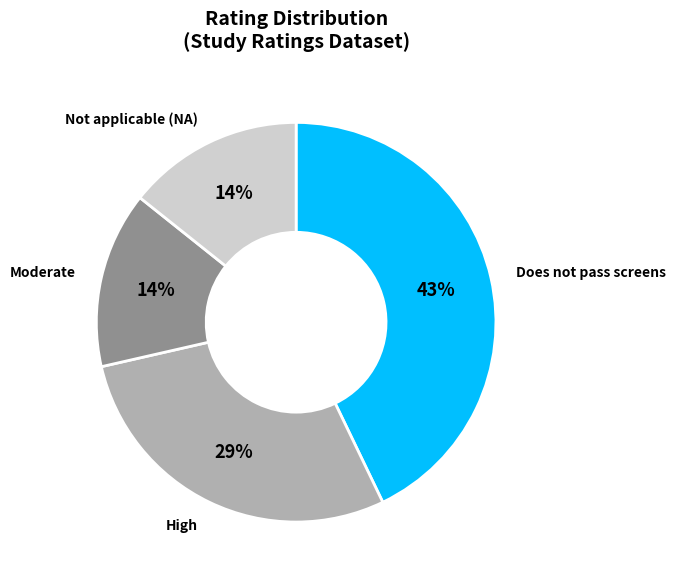

To the nearest percent, what is the average slice percentage?

25%